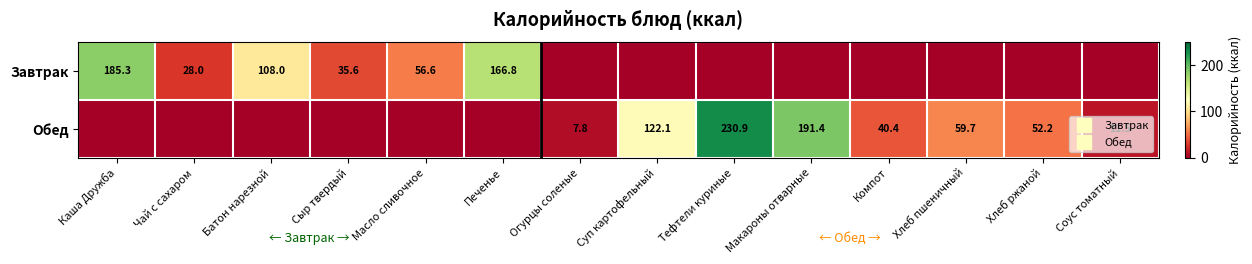

Is it true that Обед equals 7.8 at Огурцы соленые?

True